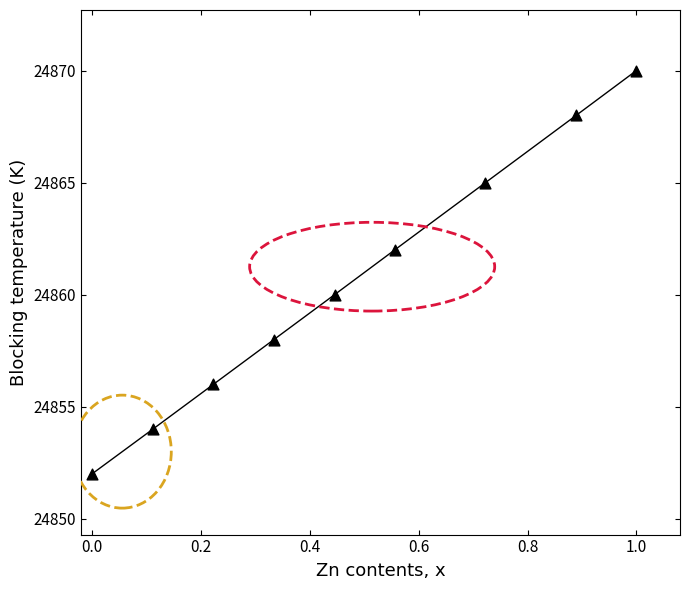

What is the average Y value?

24861